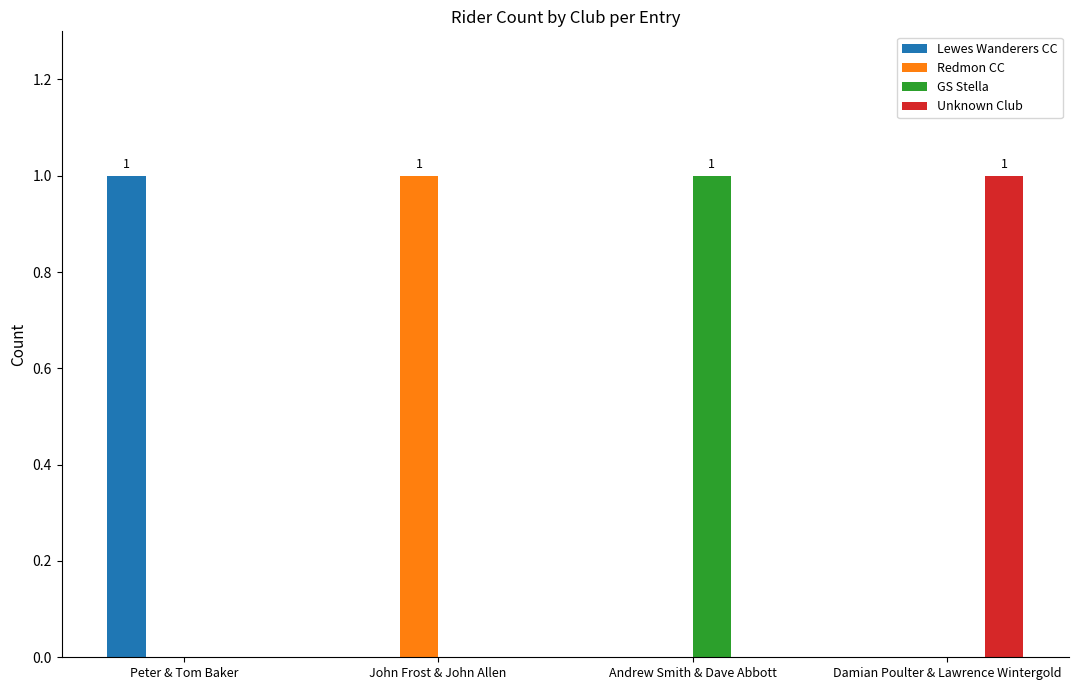

How many groups of bars are there?

4